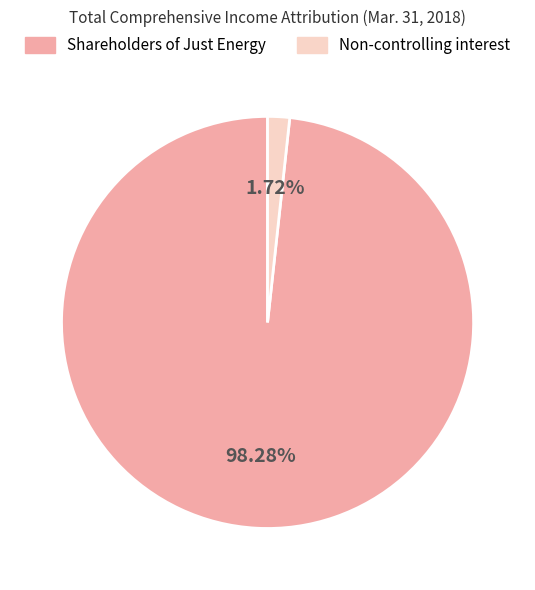

Is it true that Shareholders of Just Energy is 98% of the pie?

True